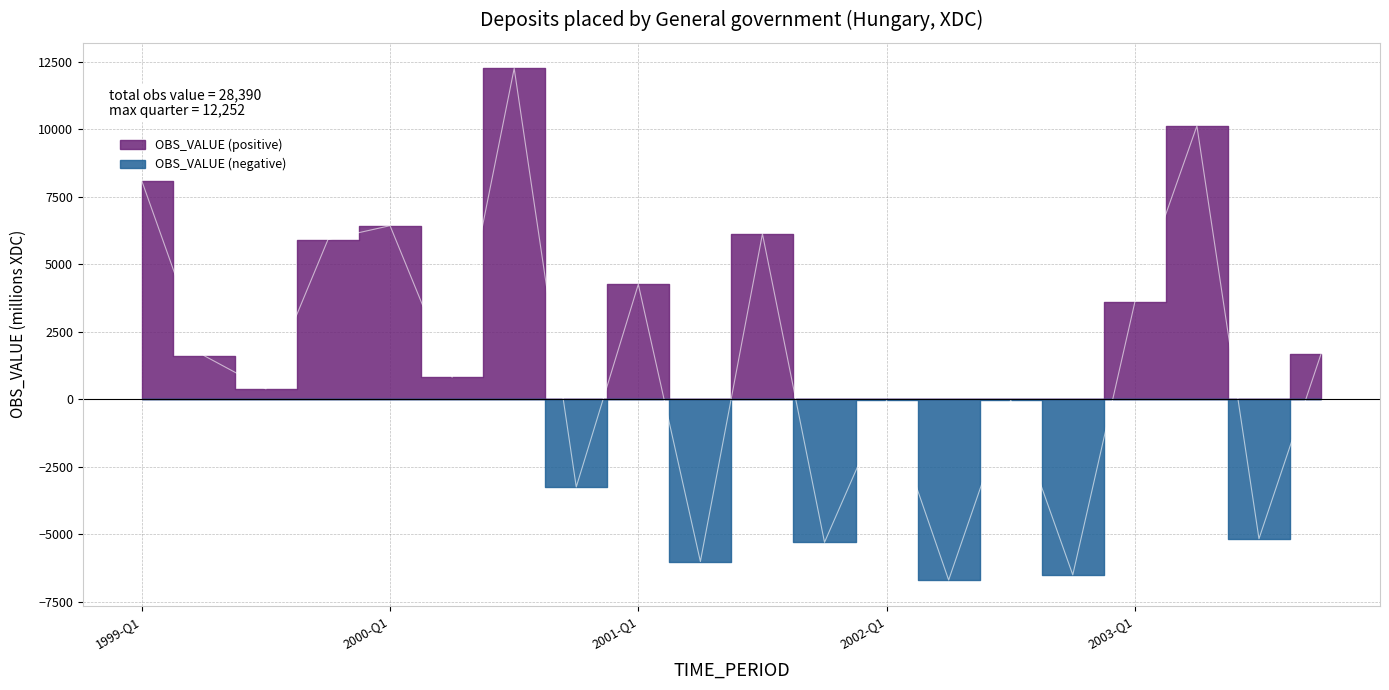

How many lines are shown in the chart?

1